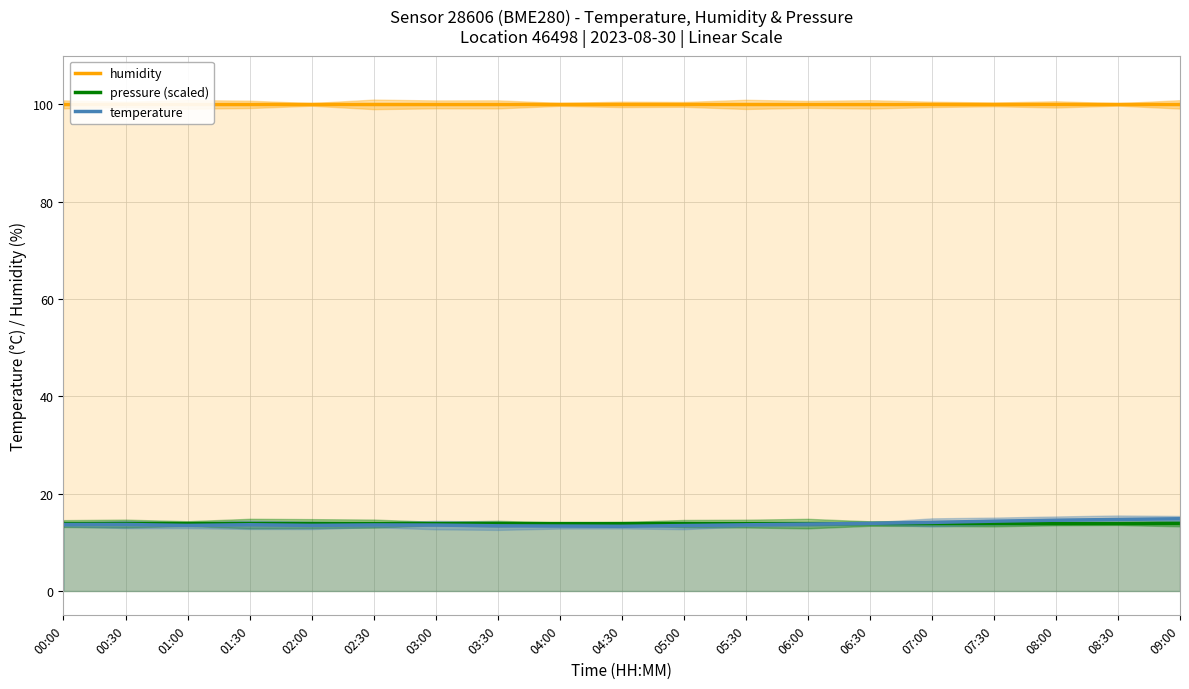

At 03:00, list the series in order from largest to smallest.

humidity, pressure (scaled), temperature